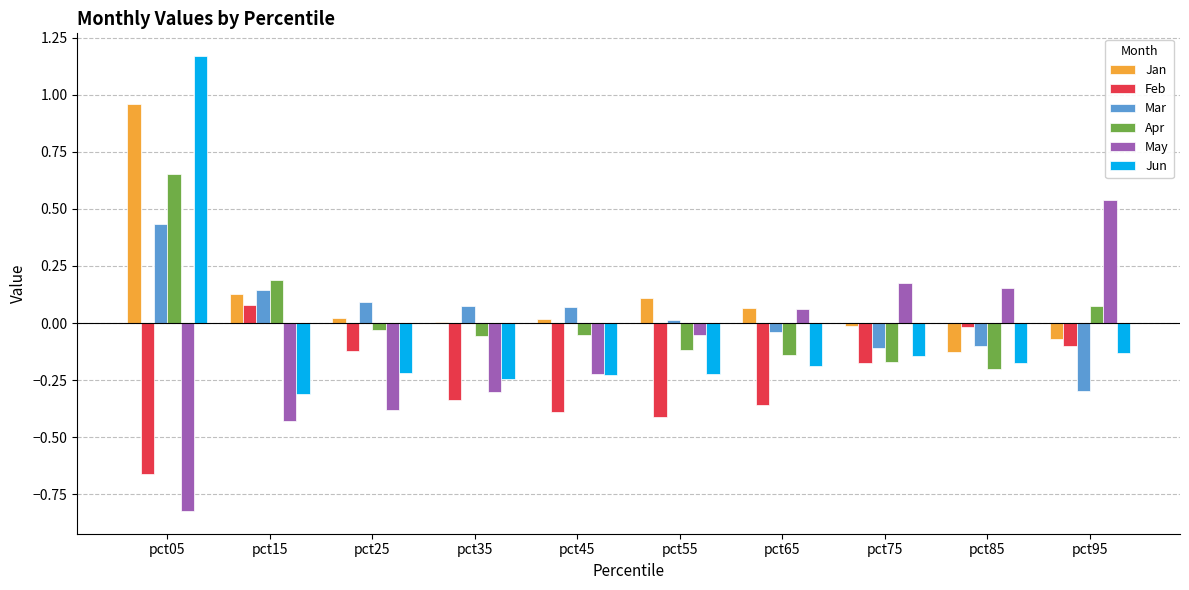

At which category is the sum across all series the highest?

pct05